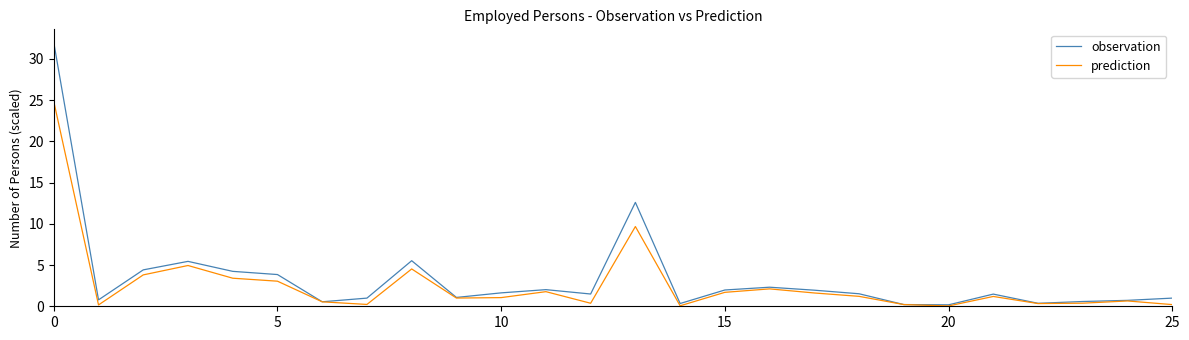

What is the sum of all observation values?

89.2